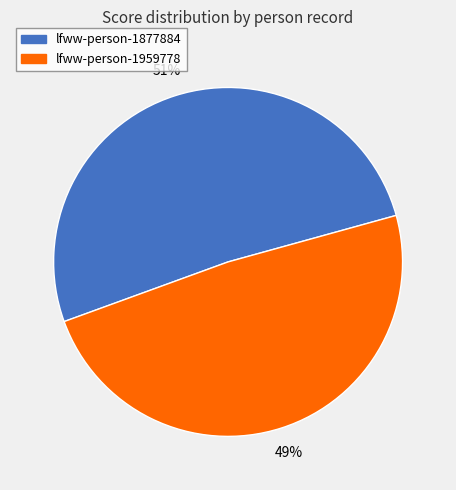

Which slice is the smallest?

lfww-person-1959778